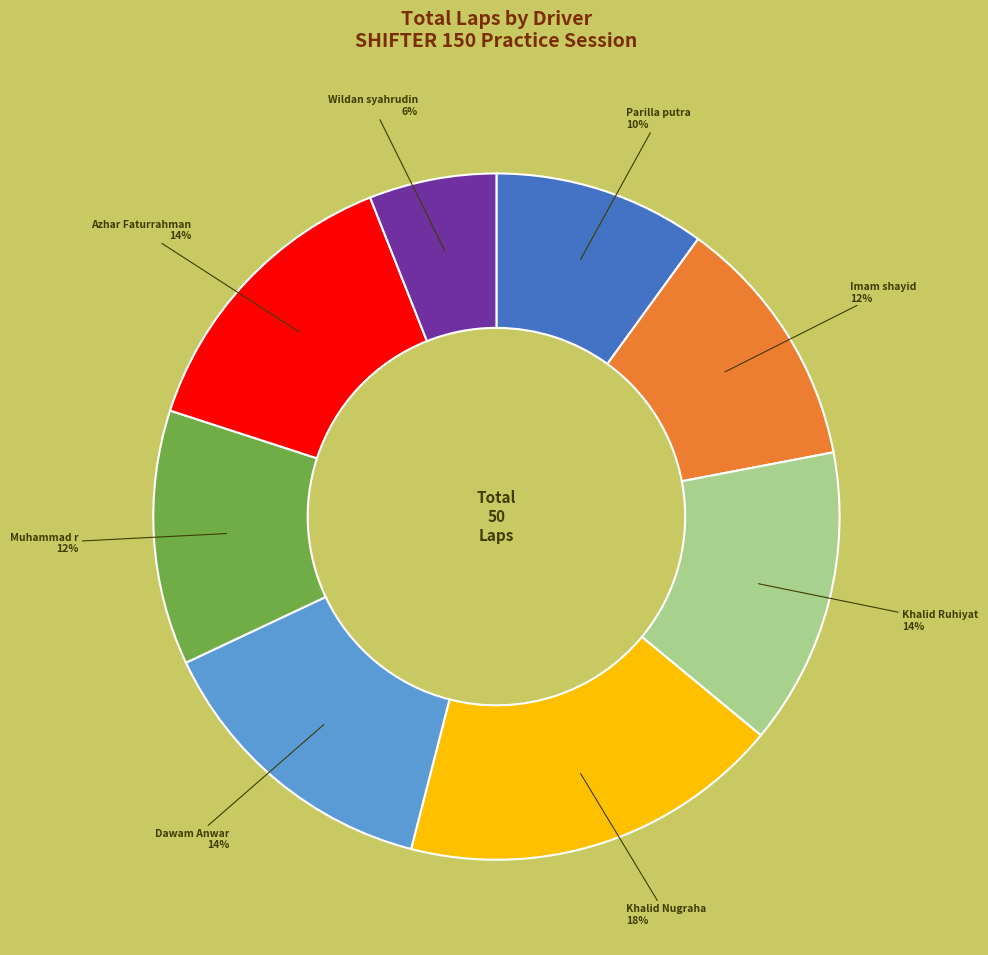

Which category has the biggest portion of the pie?

Khalid Nugraha